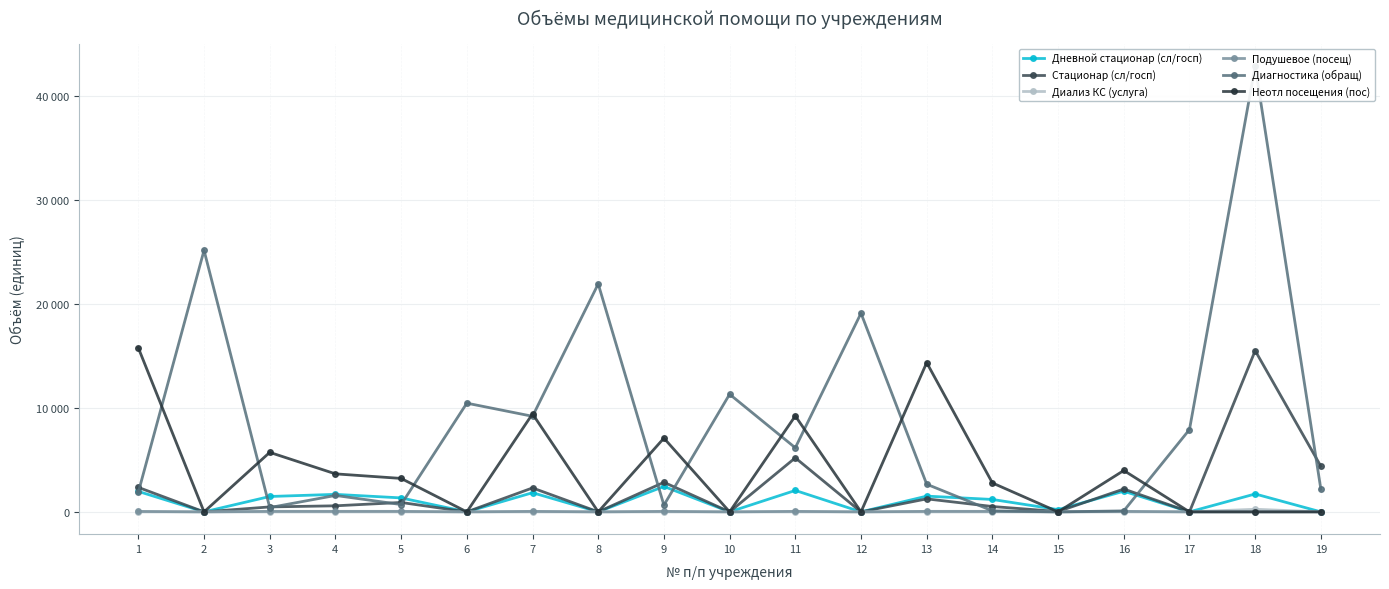

What is the highest value of the Подушевое (посещ) series?

50